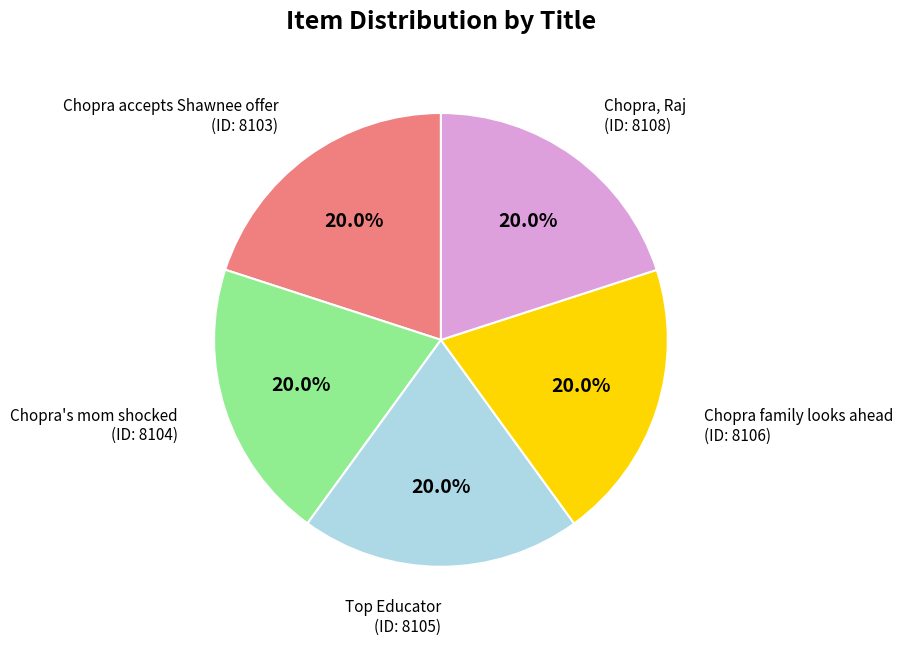

Does Chopra, Raj account for over 50% of the chart?

No